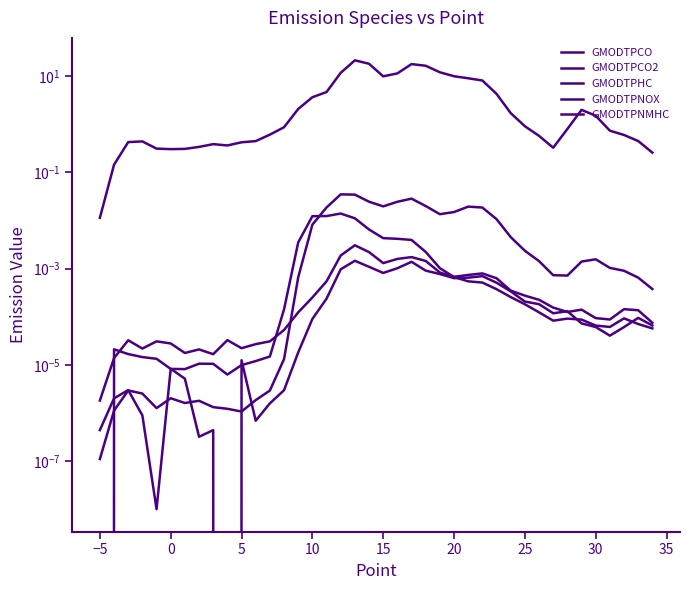

How many interior local peaks does the GMODTPNOX series have?

7